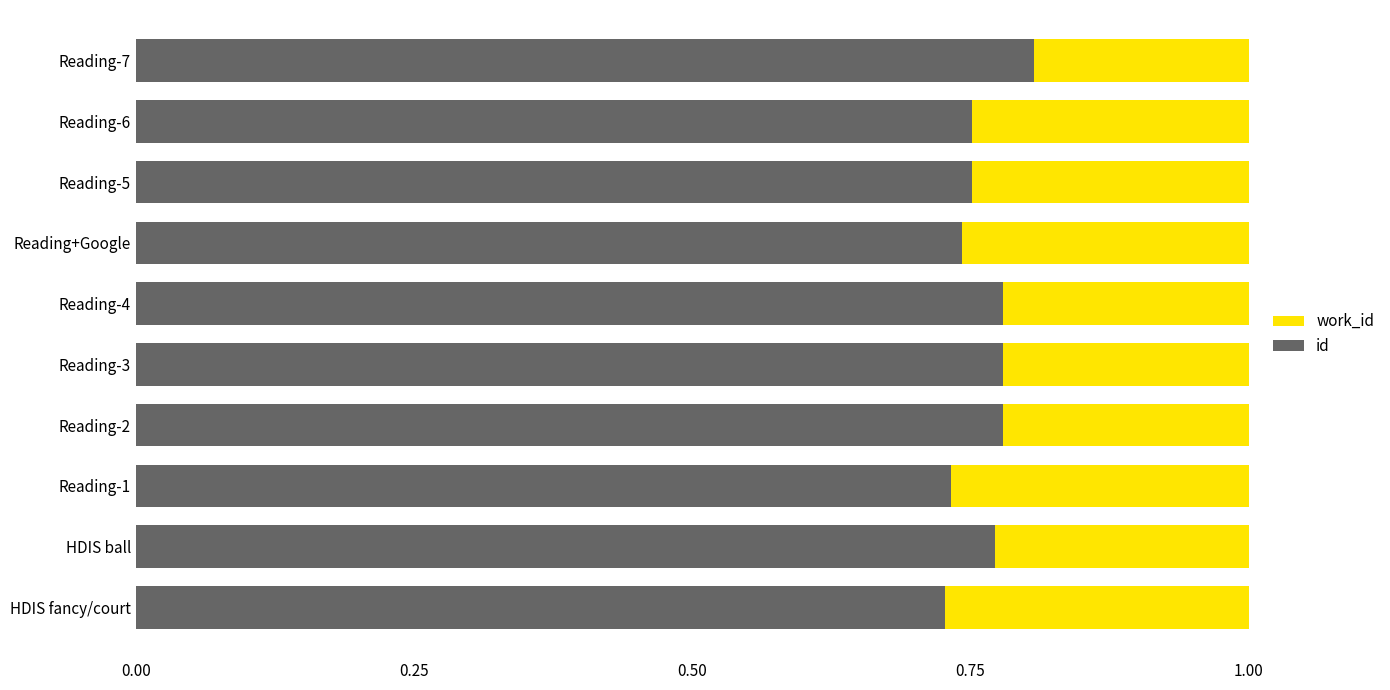

What are all the series names shown in the legend?

work_id, id